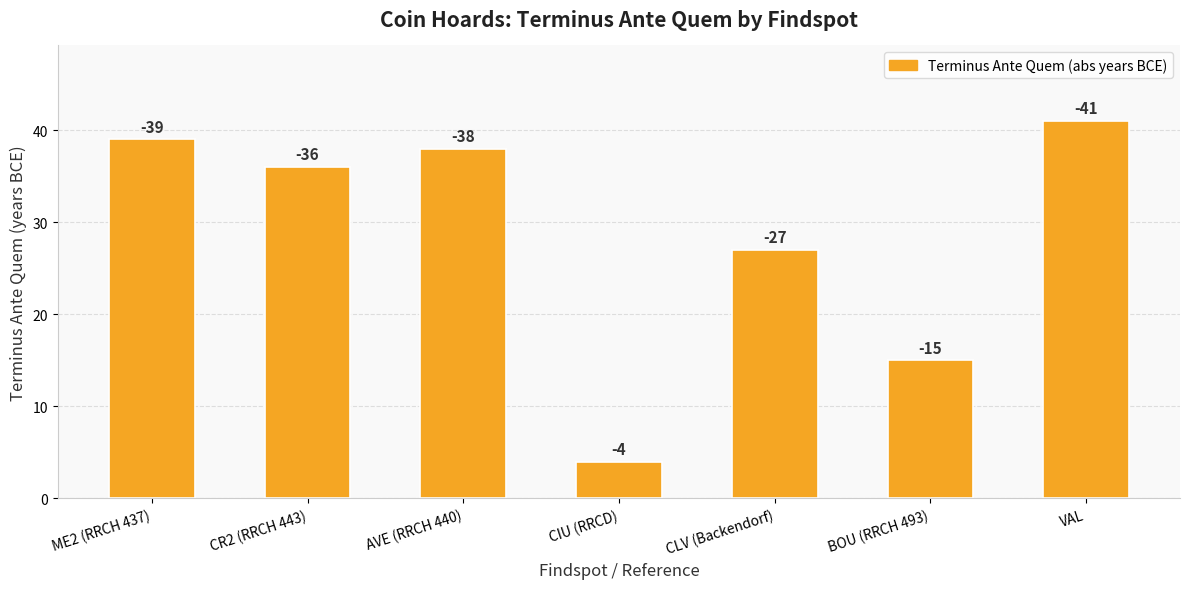

How many bars are there in total?

7